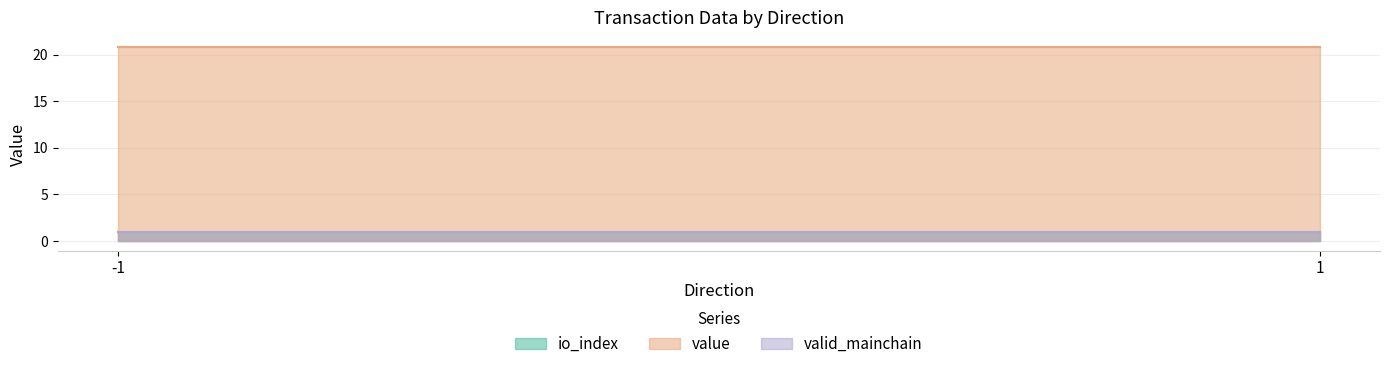

What is the greatest value displayed?

20.8